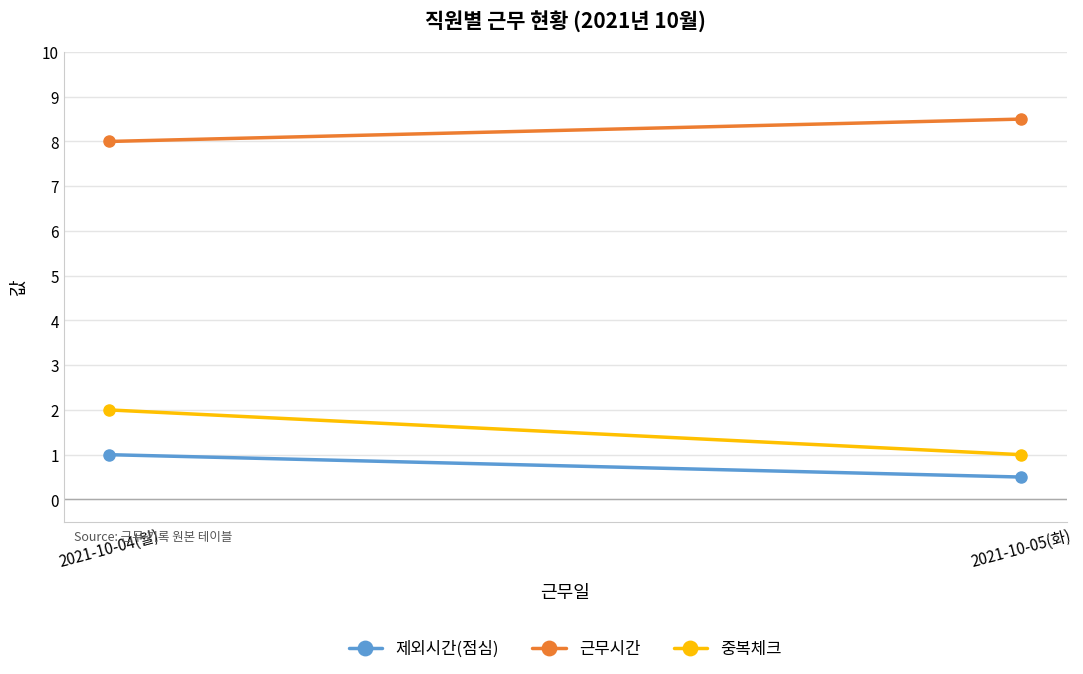

What is the maximum value for 중복체크?

2.0